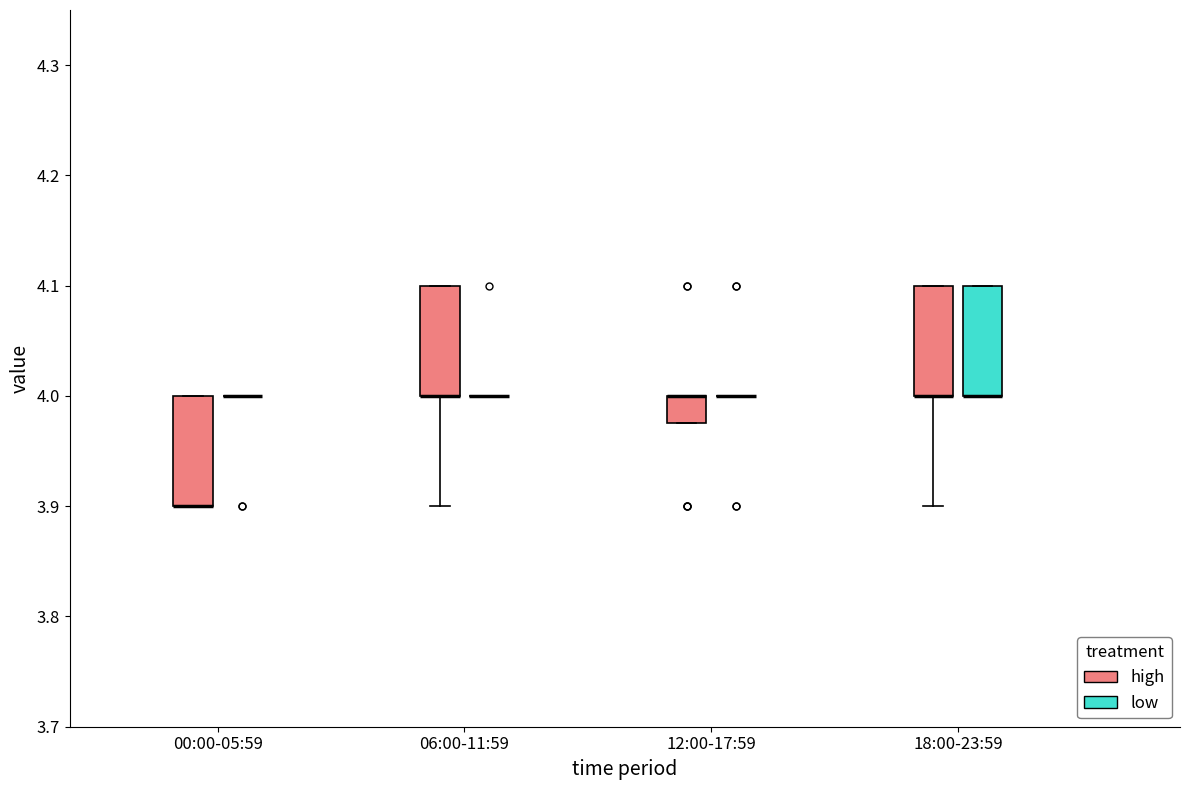

Reading left to right, transcribe this box plot: for each box, give where its median line is, the range the box spans, and where its two whiskers end, as read against the y-axis. The values are not printed on the chart, so give them approximately, as read against the axis.

00:00-05:59 (high): median 3.90 (drawn on the box's lower edge), box 3.90 to 4.00, whiskers 3.90 to 4.00
00:00-05:59 (low): box collapsed to a line at 4.00, whiskers 4.00 to 4.00
06:00-11:59 (high): median 4.00 (drawn on the box's lower edge), box 4.00 to 4.10, whiskers 3.90 to 4.10
06:00-11:59 (low): box collapsed to a line at 4.00, whiskers 4.00 to 4.00
12:00-17:59 (high): median 4.00 (drawn on the box's upper edge), box 3.98 to 4.00, whiskers 3.98 to 4.00
12:00-17:59 (low): box collapsed to a line at 4.00, whiskers 4.00 to 4.00
18:00-23:59 (high): median 4.00 (drawn on the box's lower edge), box 4.00 to 4.10, whiskers 3.90 to 4.10
18:00-23:59 (low): median 4.00 (drawn on the box's lower edge), box 4.00 to 4.10, whiskers 4.00 to 4.10